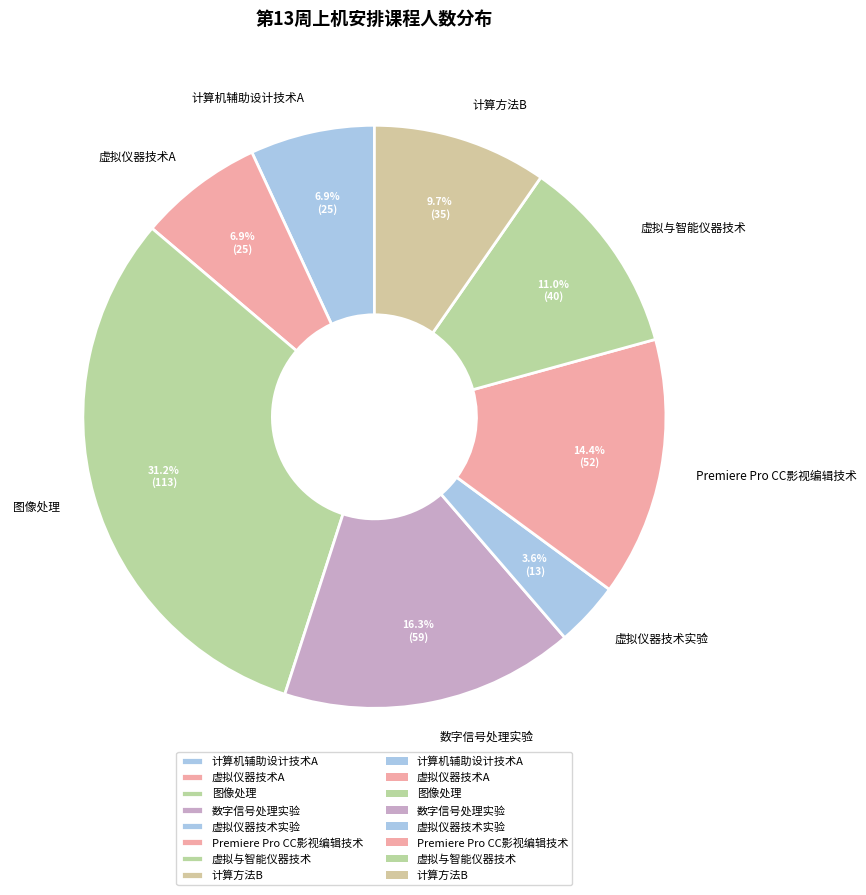

To the nearest percent, what portion does 虚拟仪器技术实验 represent?

4%